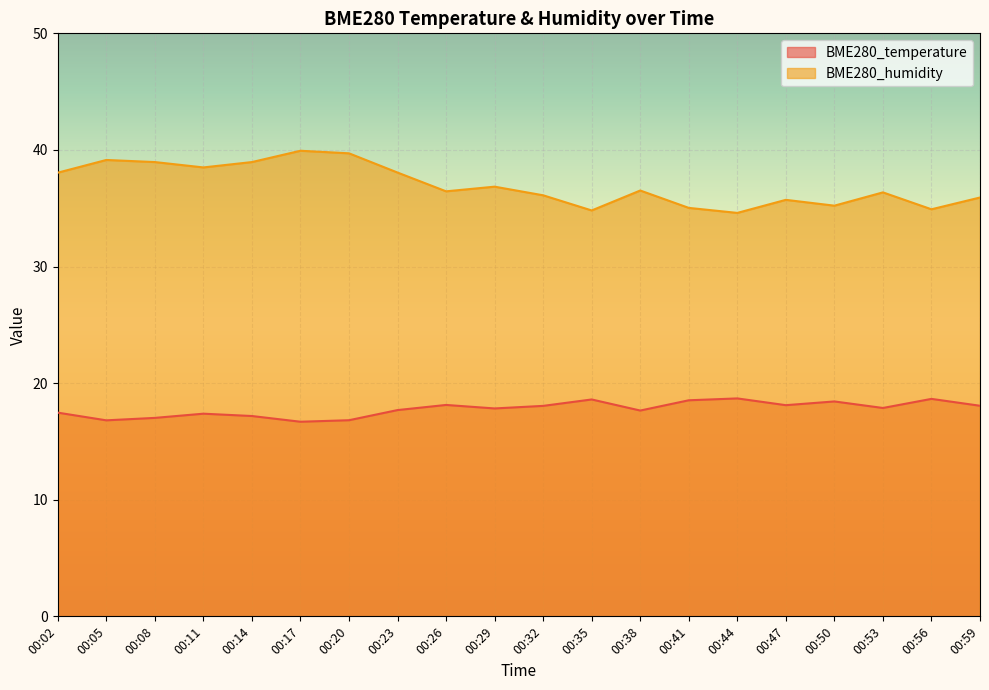

Is the value of BME280_humidity at 00:32 greater than the value of BME280_temperature at 00:56?

Yes